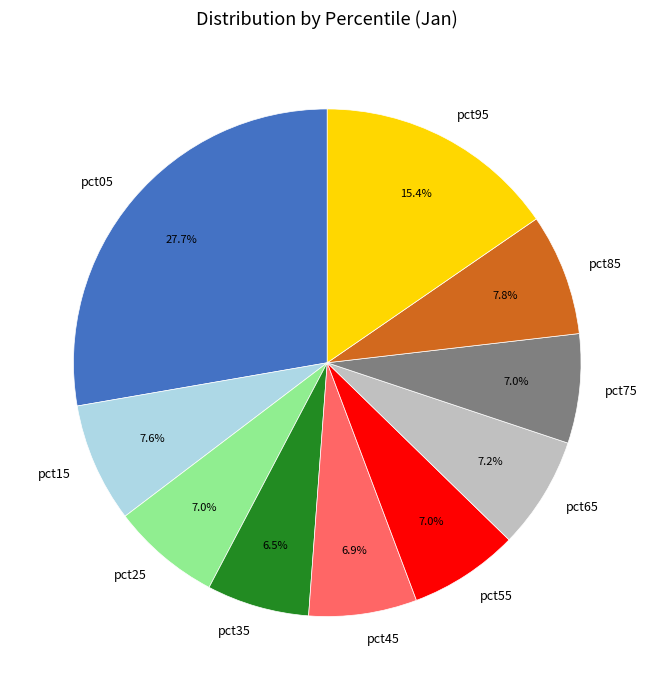

To the nearest percent, what is the average slice percentage?

10%